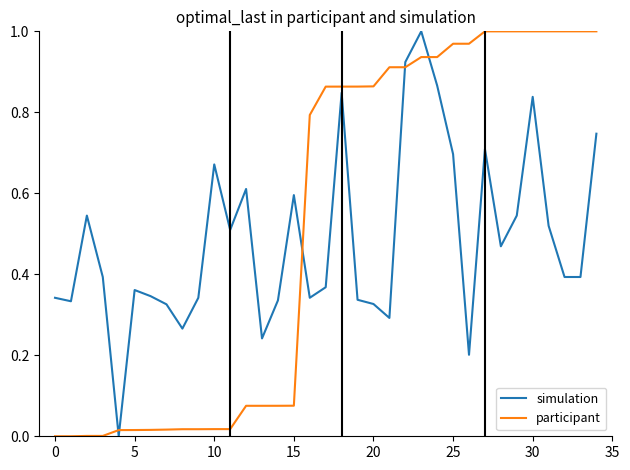

How many times do simulation and participant cross each other?

5